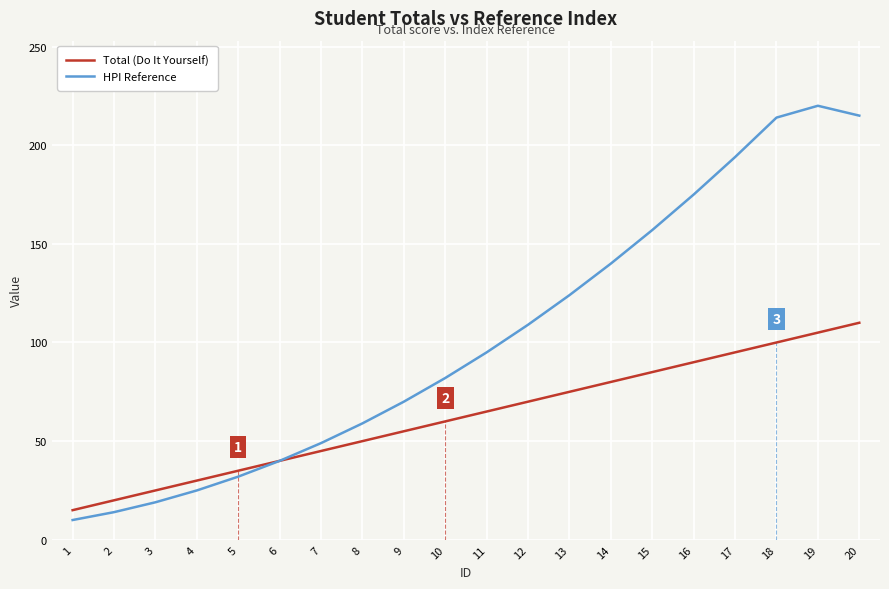

Rank the series by their average value, from highest to lowest.

HPI Reference, Total (Do It Yourself)